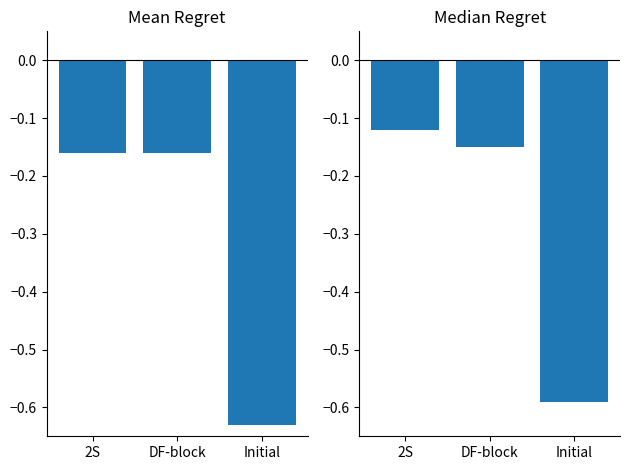

What is the sum of the Mean Regret values at 2S and Initial?

-0.8